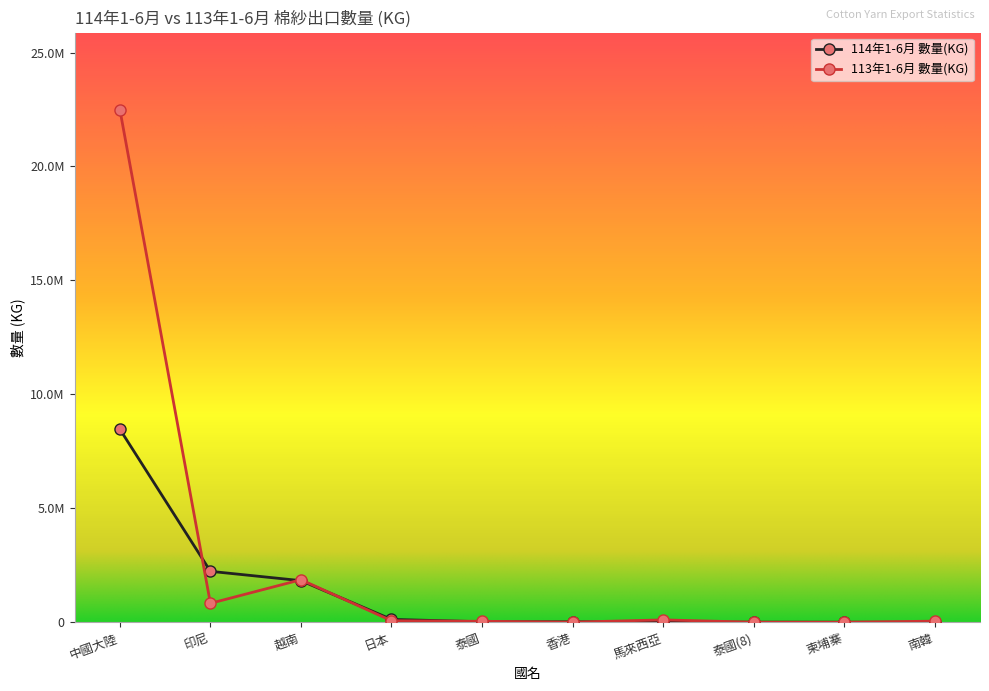

What is the spread (max minus min) of values at 日本?

58085